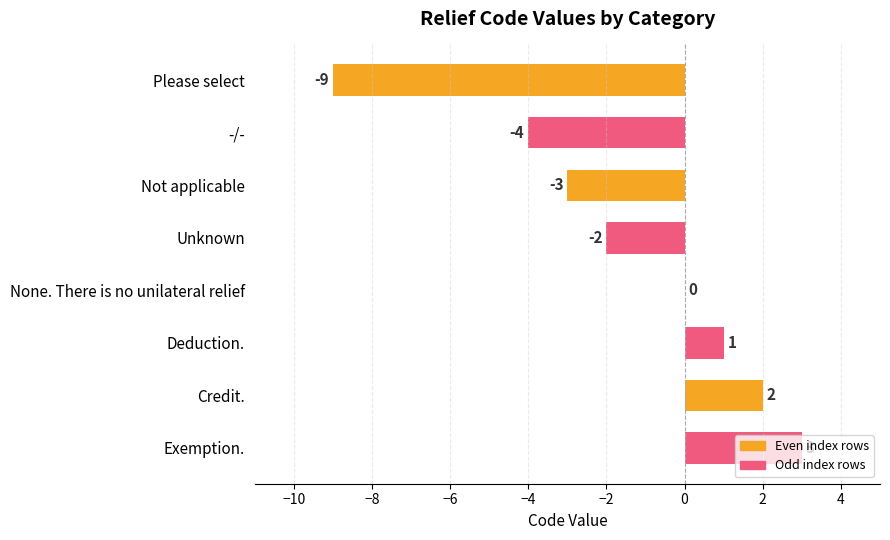

How many distinct data groups are displayed?

1